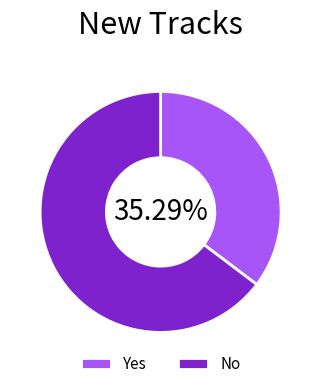

Combined, do No and Yes account for over 50%?

Yes